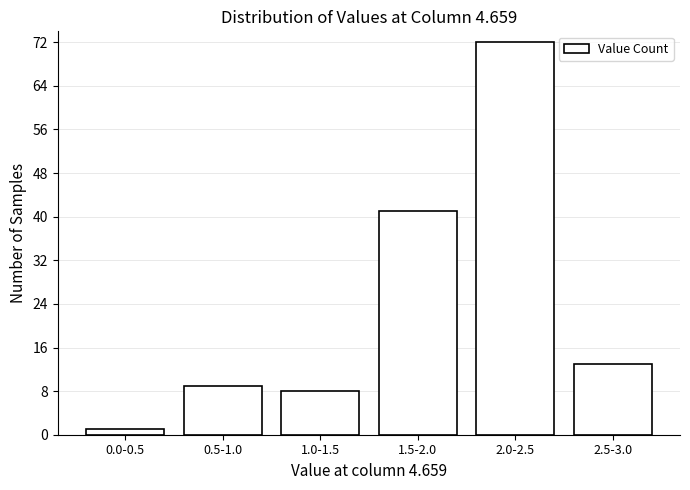

Reading left to right, transcribe all the data shown in this chart.

1	9	8	41	72	13